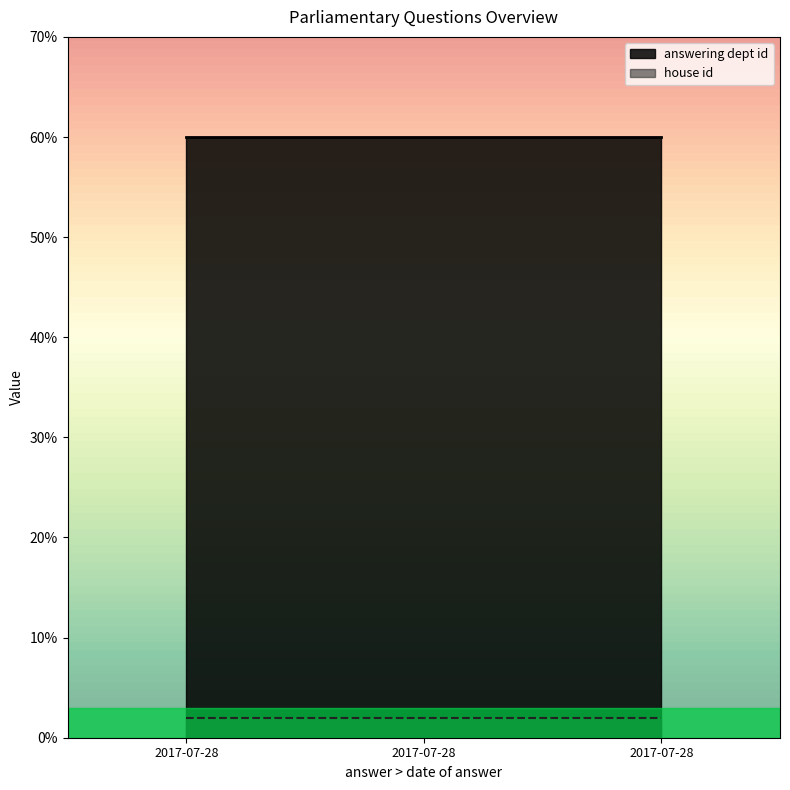

Rank the series by their maximum value, from highest to lowest.

answering dept id, house id